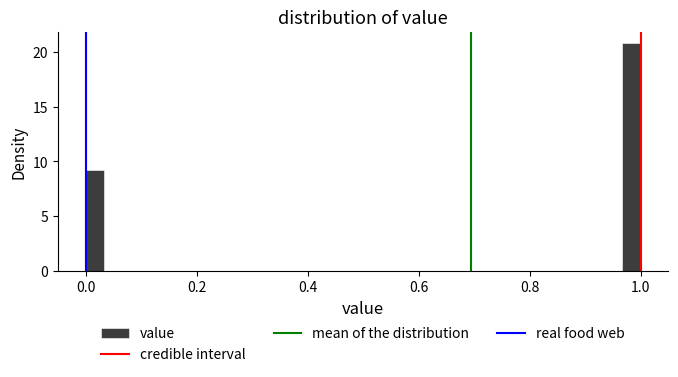

Around what value on the x-axis is the tallest bar? Give the approximate position of its centre, as read against the axis.

0.98